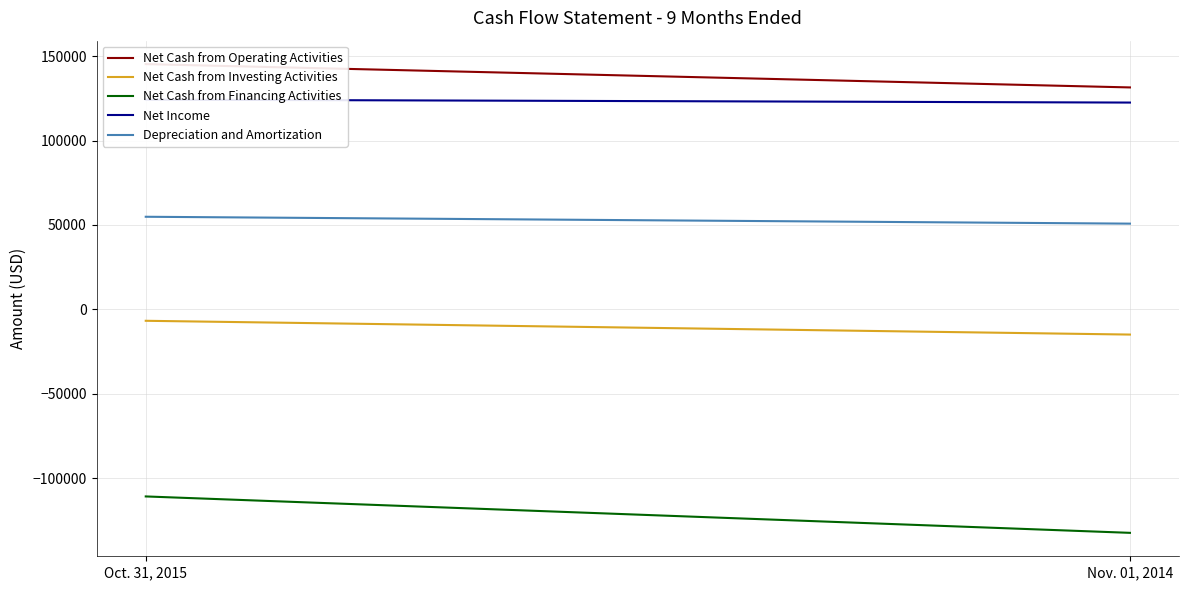

Is it true that Net Cash from Operating Activities equals 223421 at Oct. 31, 2015?

False